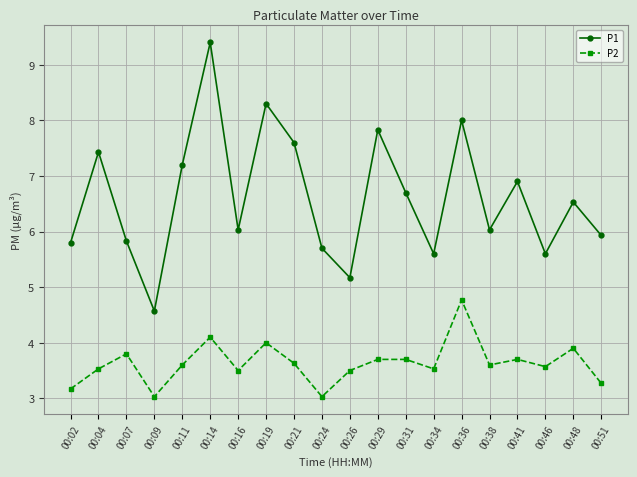

Which series has the widest spread of values?

P1